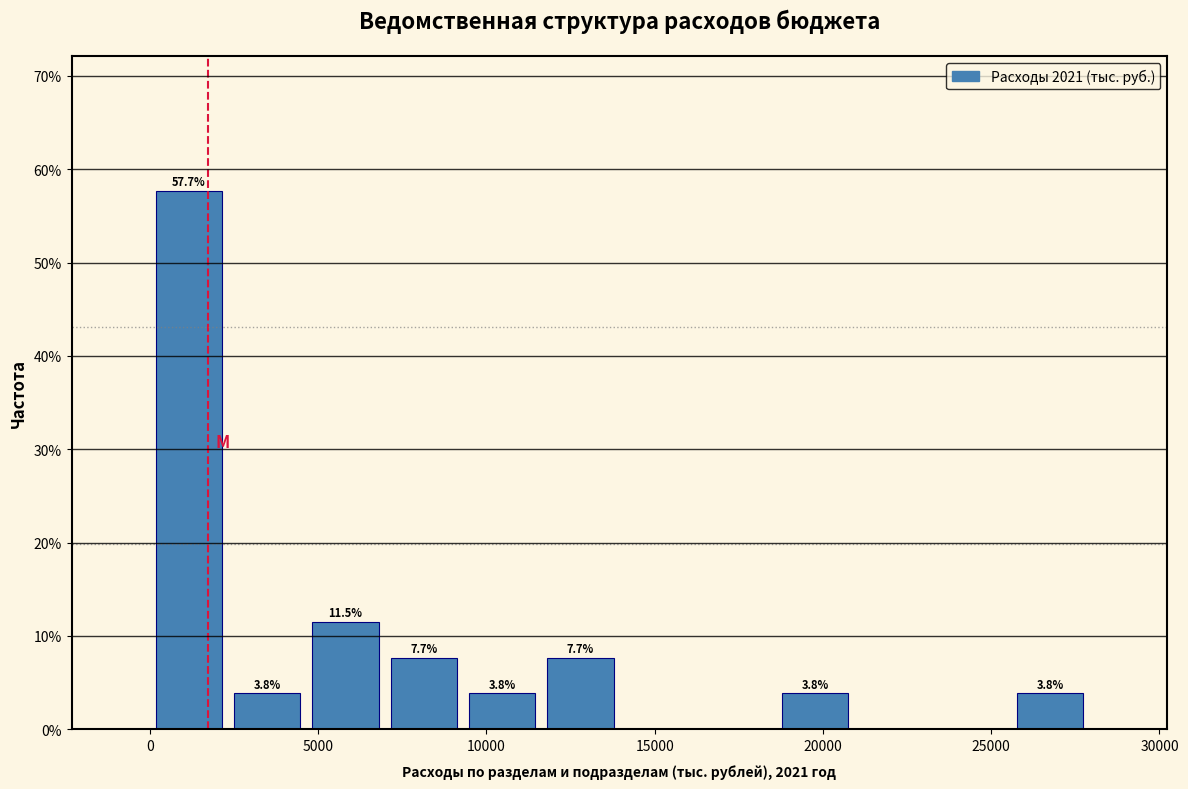

Which range on the x-axis has the tallest bar?

0 to 2500